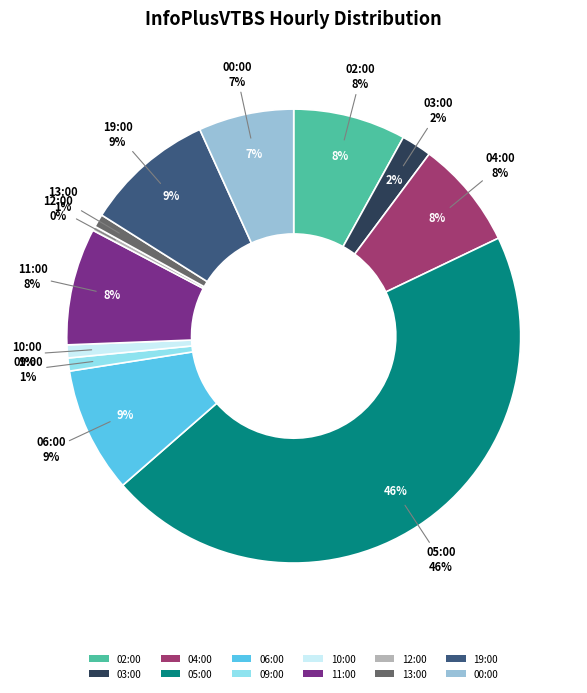

How many slices are in this pie chart?

12